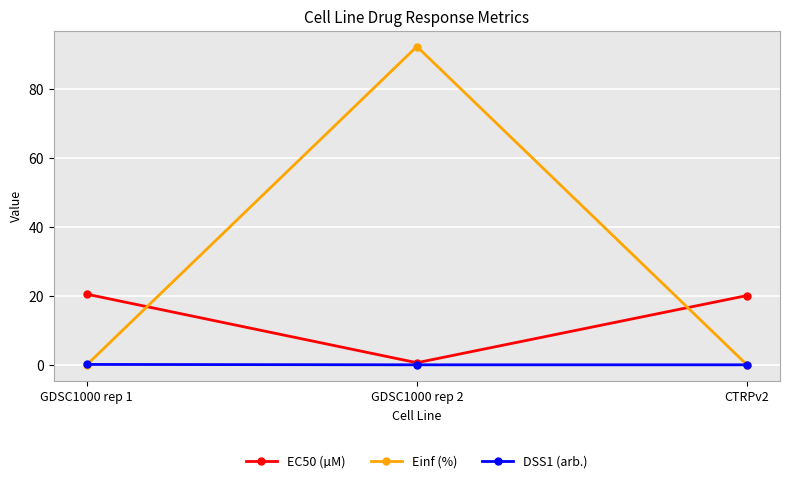

What is the difference between the maximum and minimum values in the Einf (%) series?

92.4